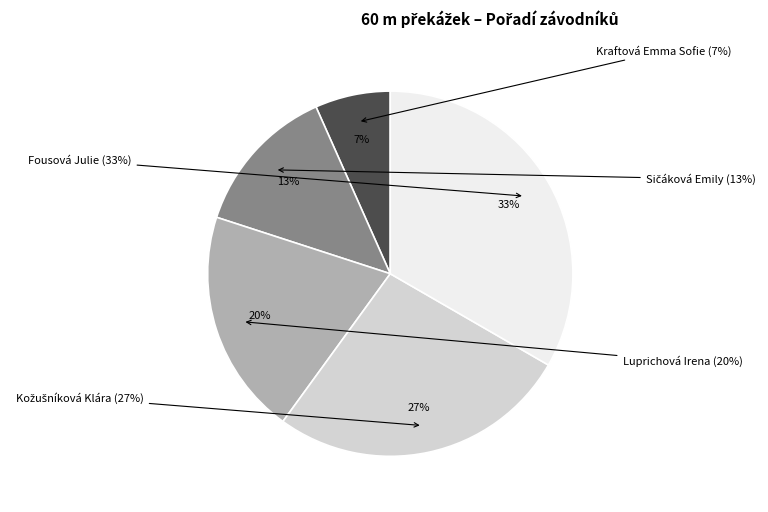

Is it true that Sičáková Emily is 23% of the pie?

False